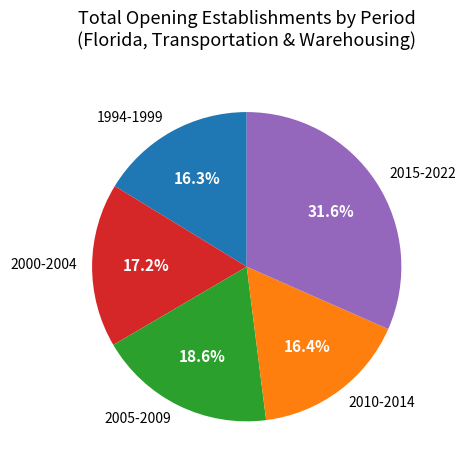

Combined, do 1994-1999 and 2005-2009 account for over 50%?

No